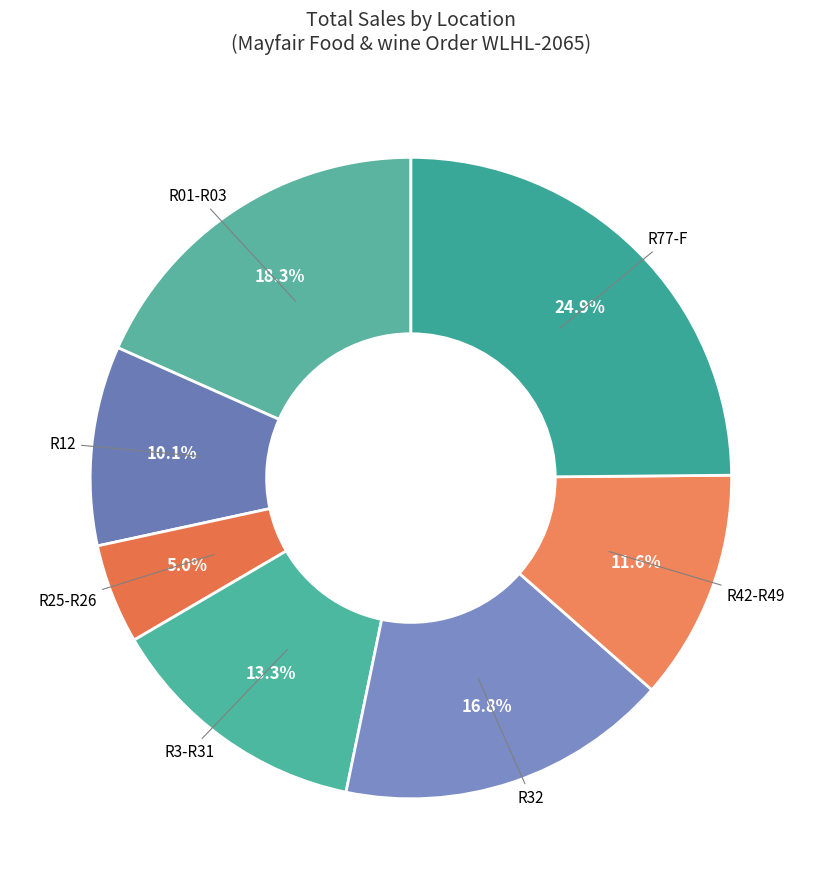

Rank the categories by value from lowest to highest.

R25-R26, R12, R42-R49, R3-R31, R32, R01-R03, R77-F